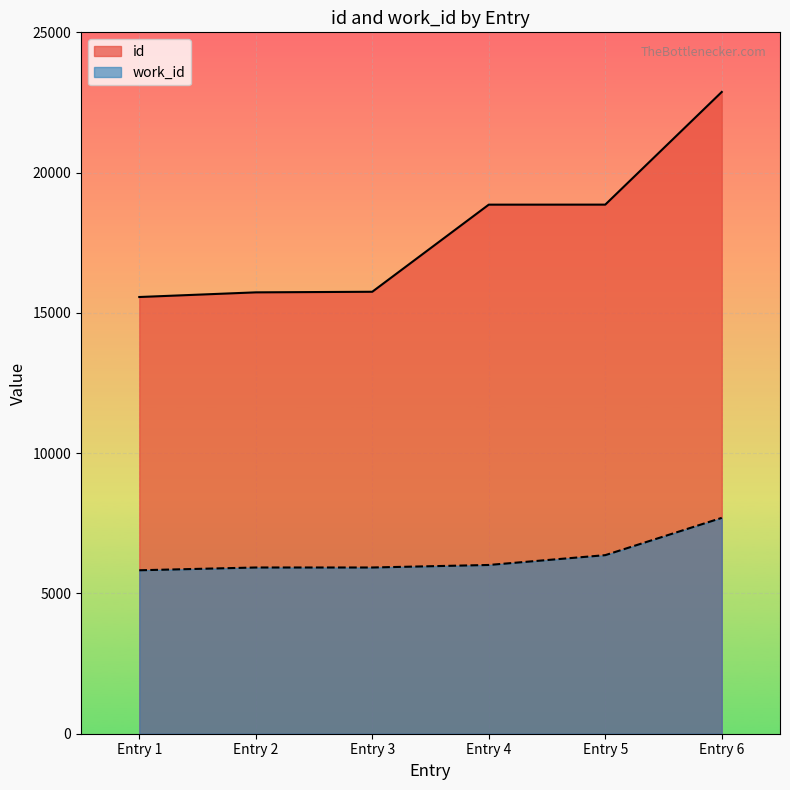

Reading left to right, extract all data points from this chart.

id: 15566	15732	15753	18858	18859	22875
work_id: 5826	5925	5925	6015	6365	7694